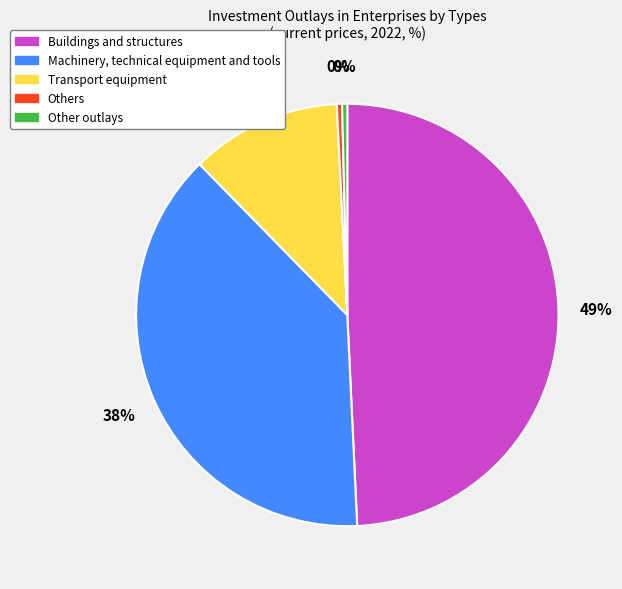

How many segments does this pie chart have?

5